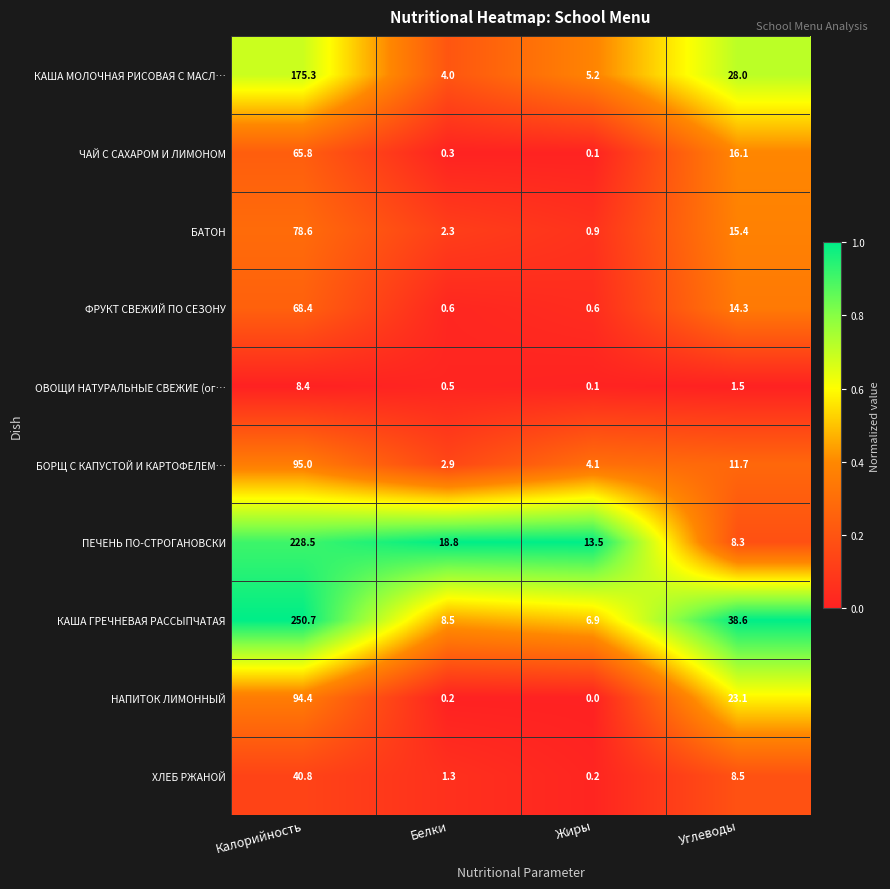

How many distinct data groups are displayed?

10